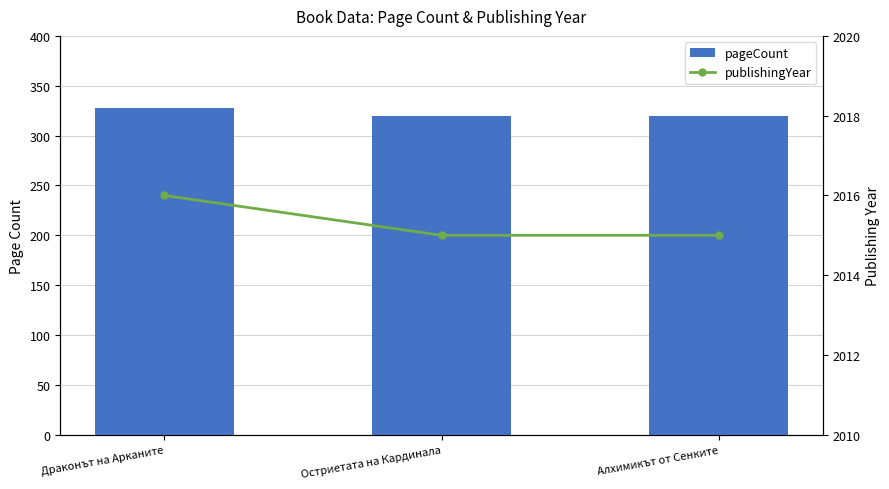

Rank the series by their average value, from highest to lowest.

publishingYear, pageCount